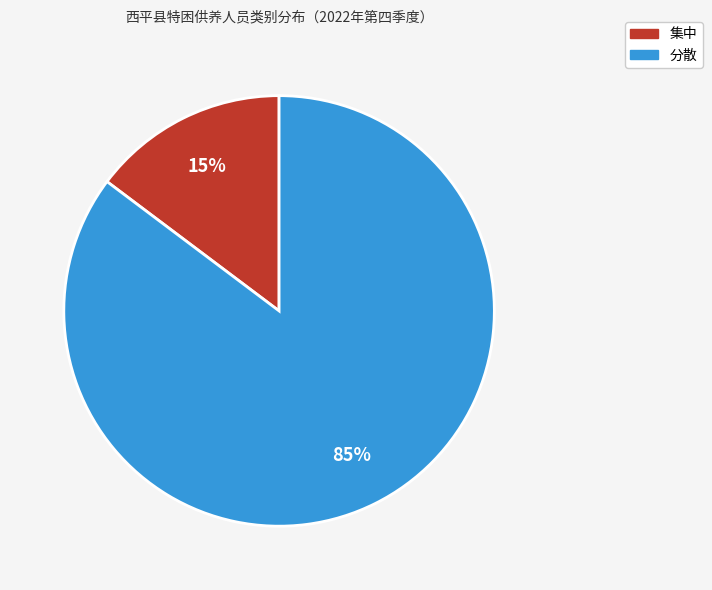

What is the smallest slice in the pie chart?

集中